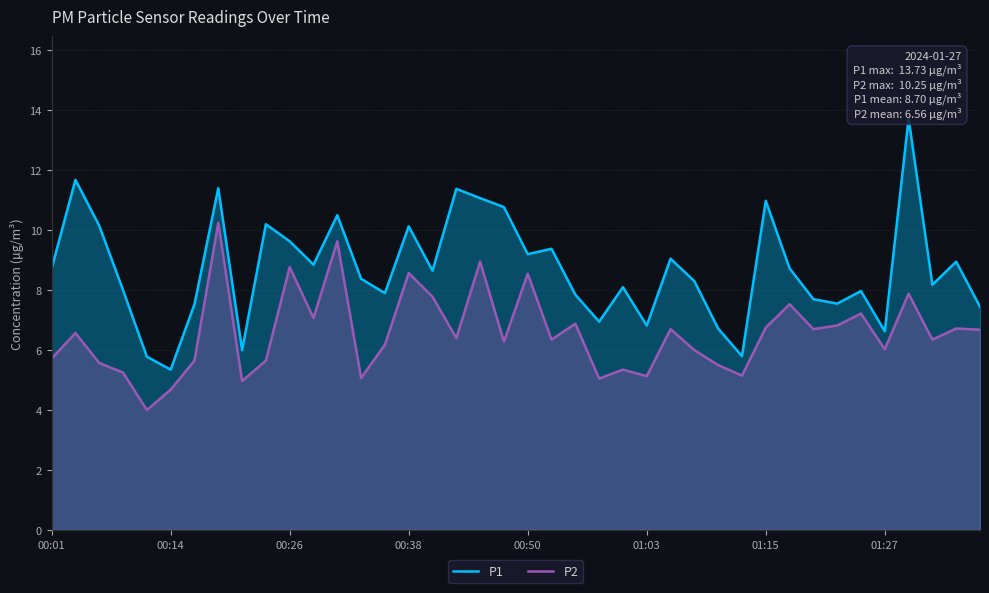

Where is P2 nearest to the value 7?

11